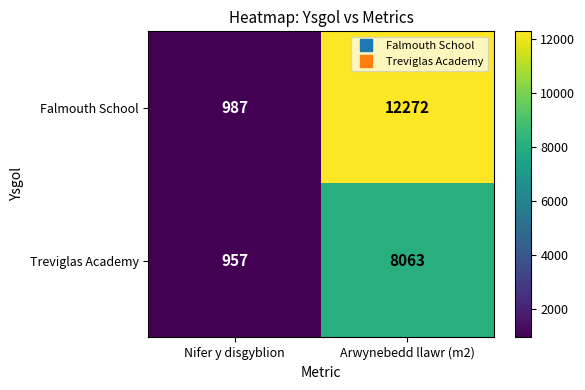

What is the average value of the Falmouth School series?

6630